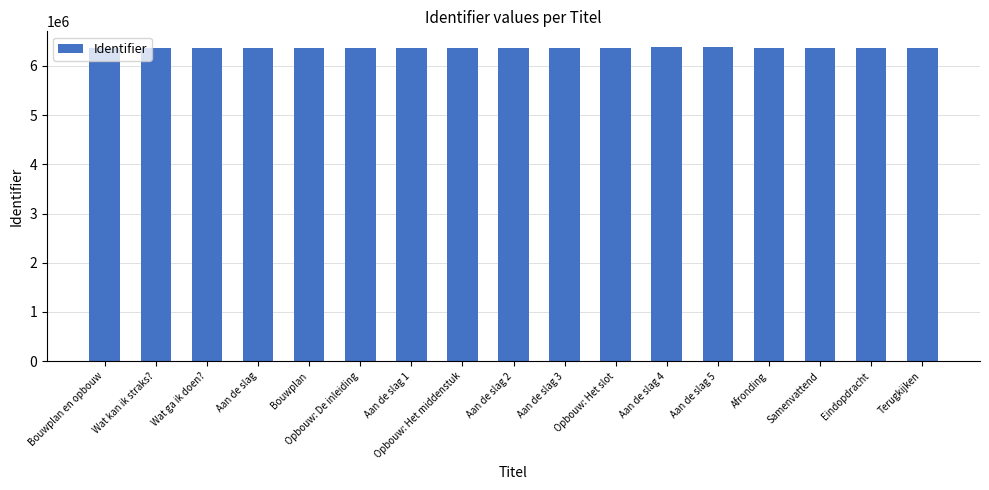

How many values are below 6369249?

8